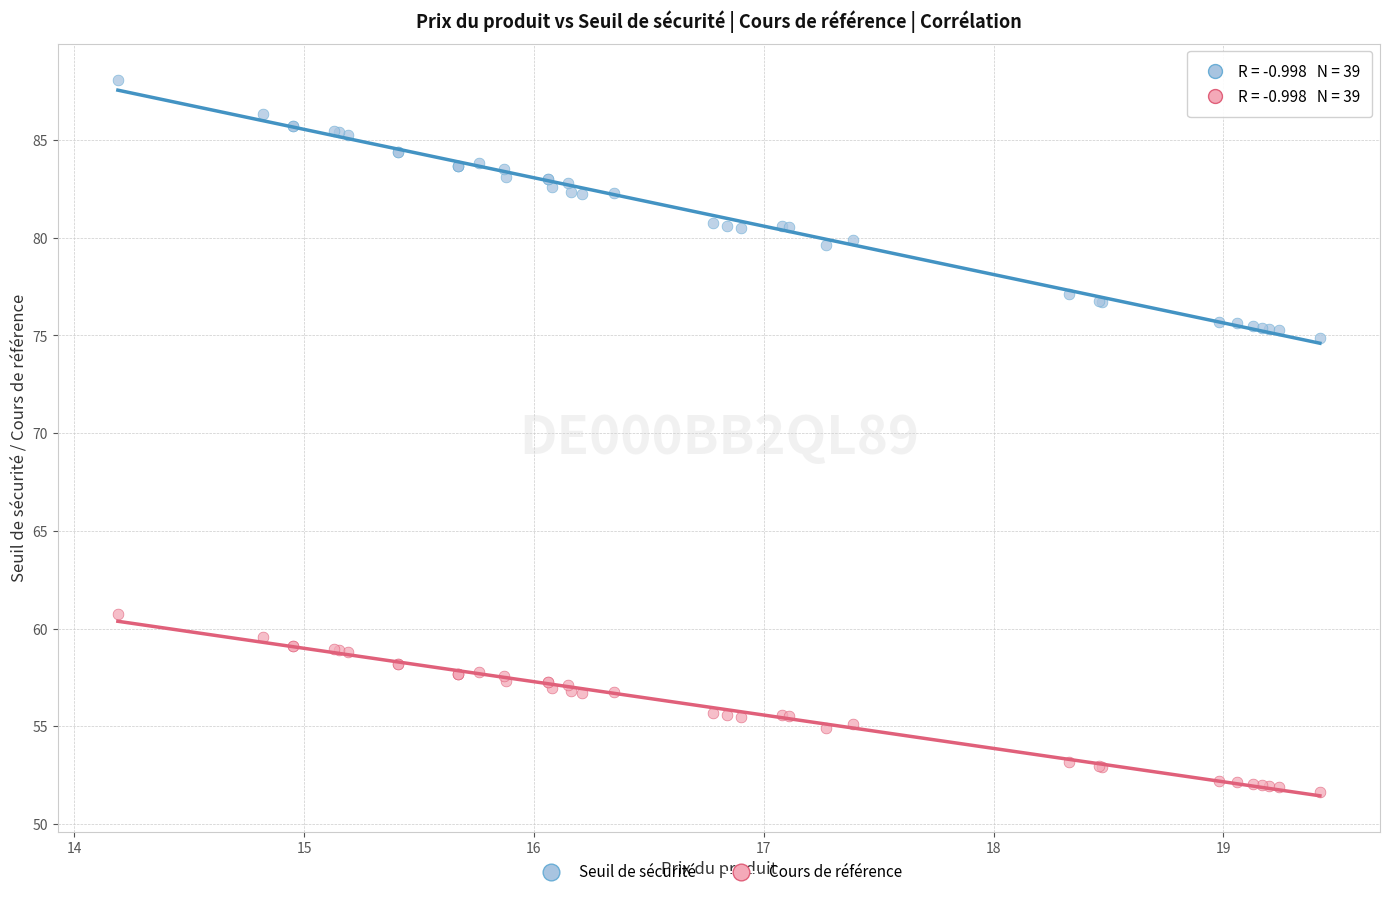

Which series contains the lowest Y value?

Cours de référence